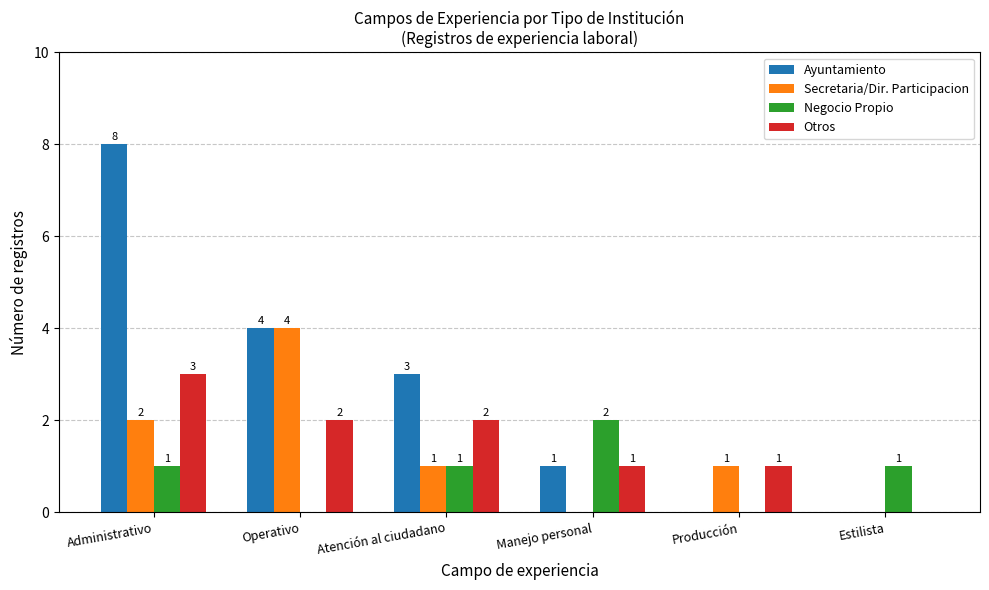

How many data points does each series have?

6